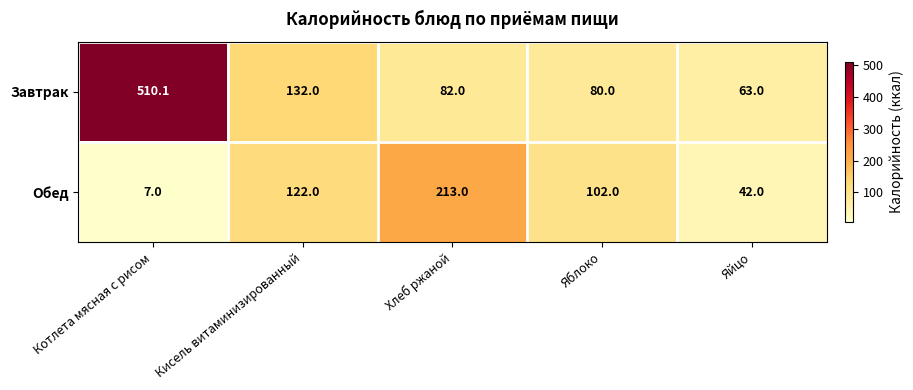

Which series has the largest total across all categories?

Завтрак